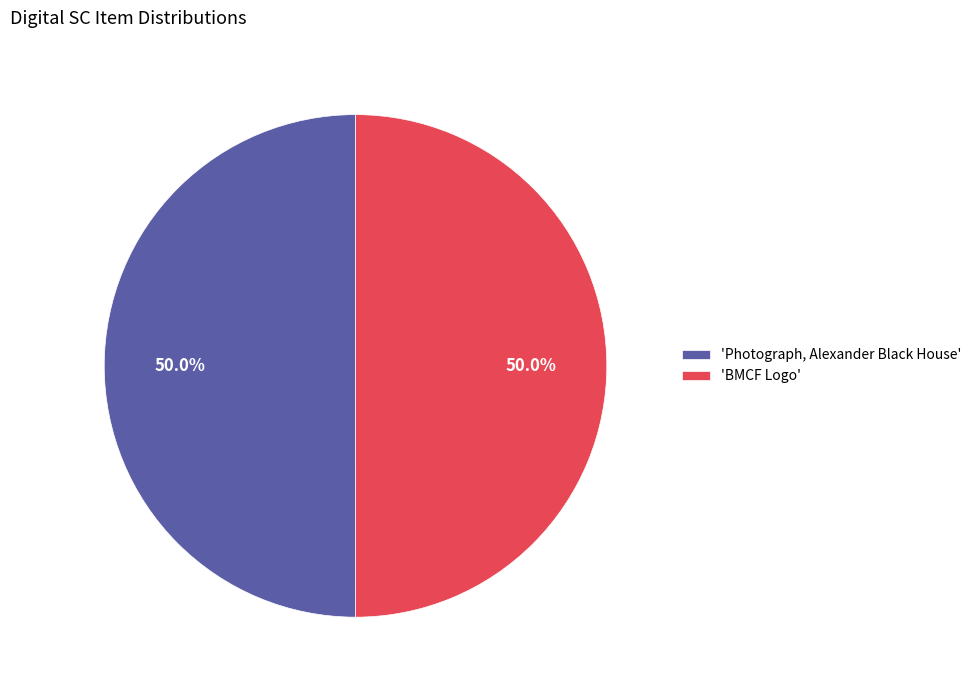

Is the sum of 'Photograph, Alexander Black House' and 'BMCF Logo' greater than half?

Yes